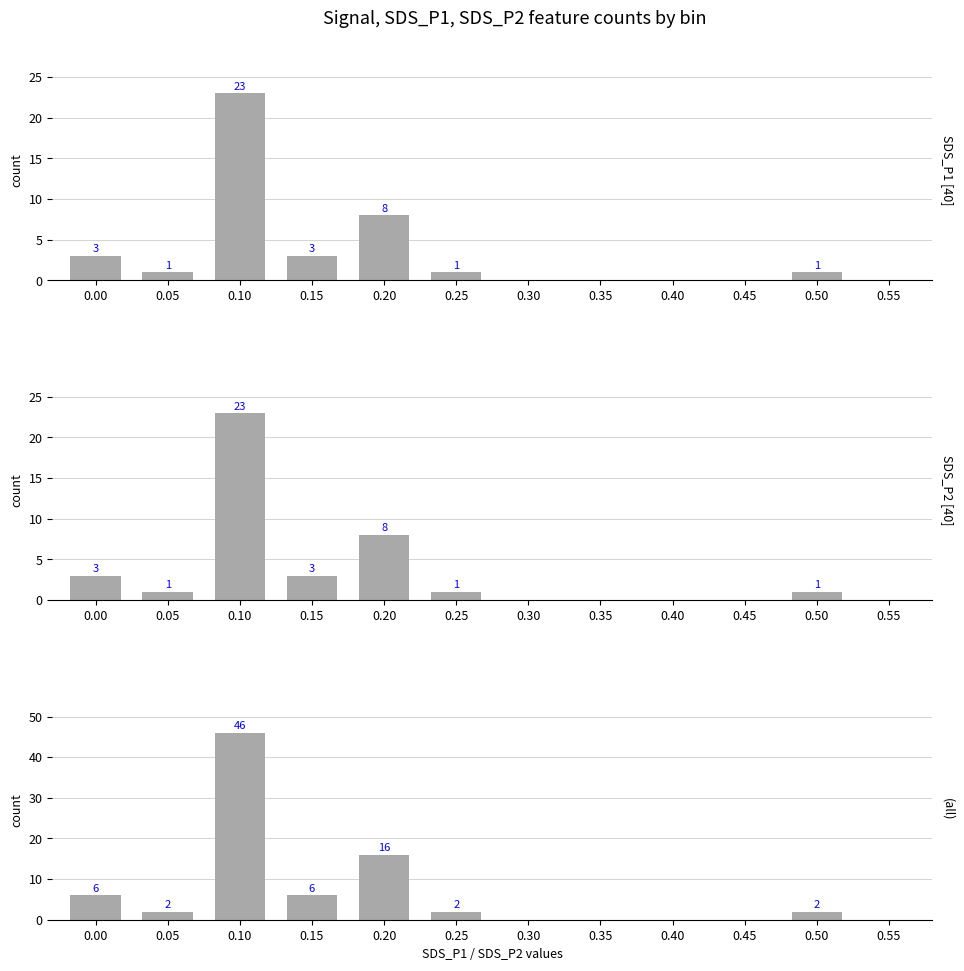

What is the sum of the all values at 0.45 and 0.25?

2